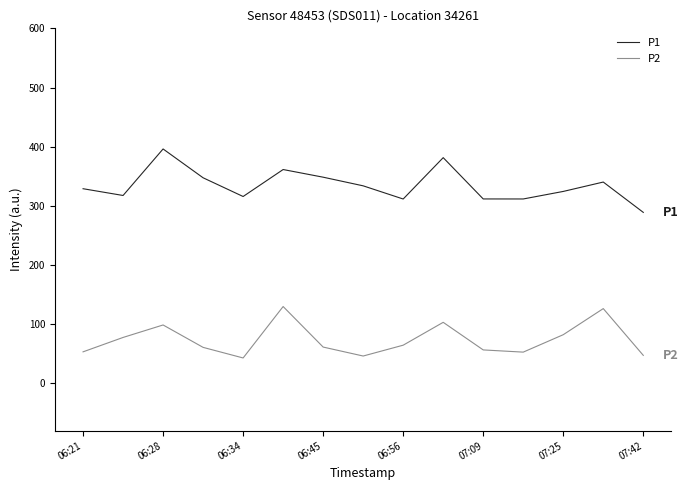

True or false: P2 has more than 0 points higher than both neighbors.

True